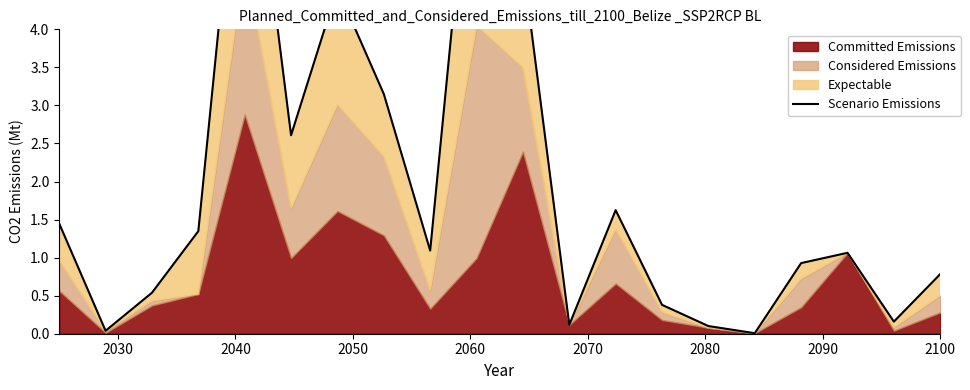

How many values are below 1?

9